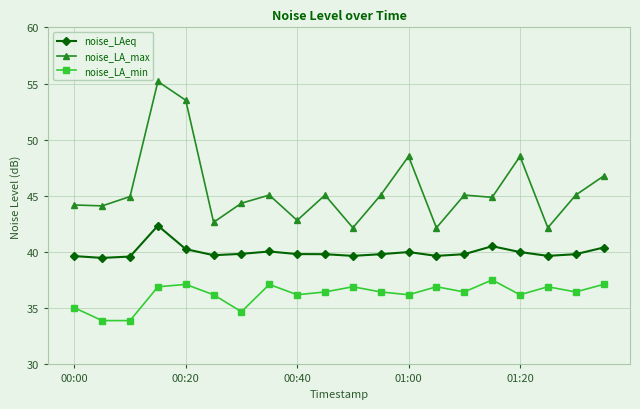

Does the chart display data point markers on the line(s)?

Yes